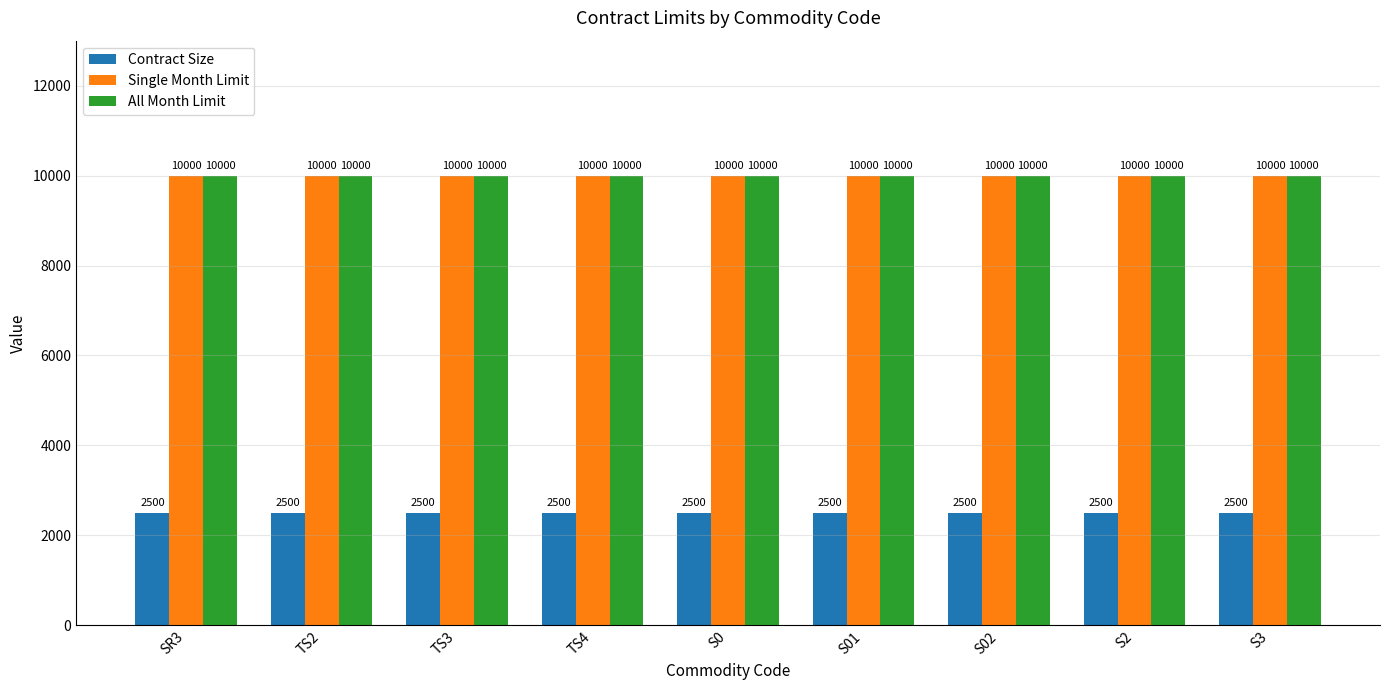

What is the maximum value for All Month Limit?

10000